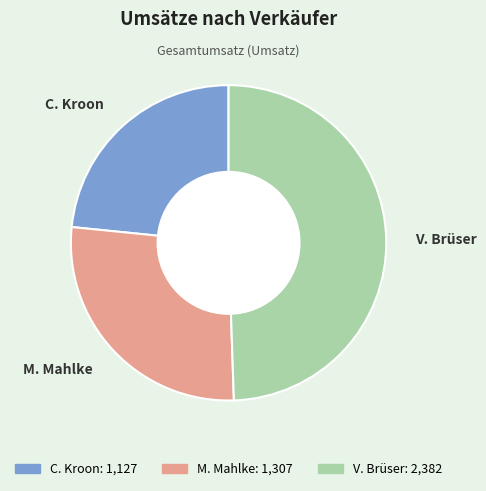

What is the smallest slice in the pie chart?

C. Kroon